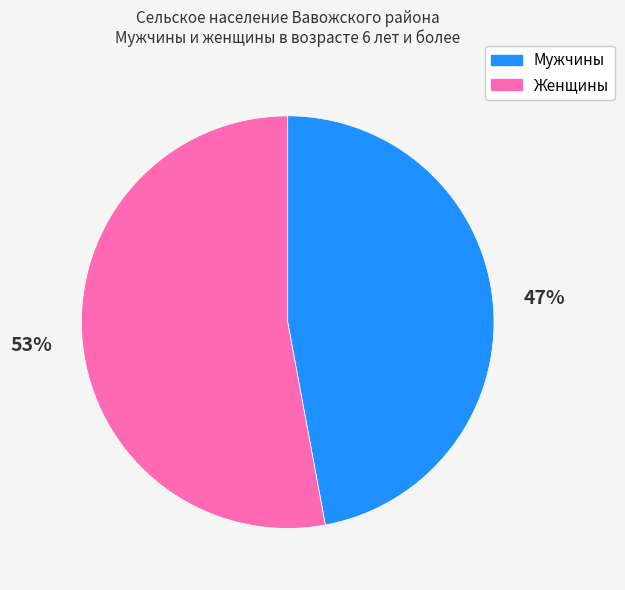

What is the ratio of the value at Мужчины to the value at Женщины?

0.9